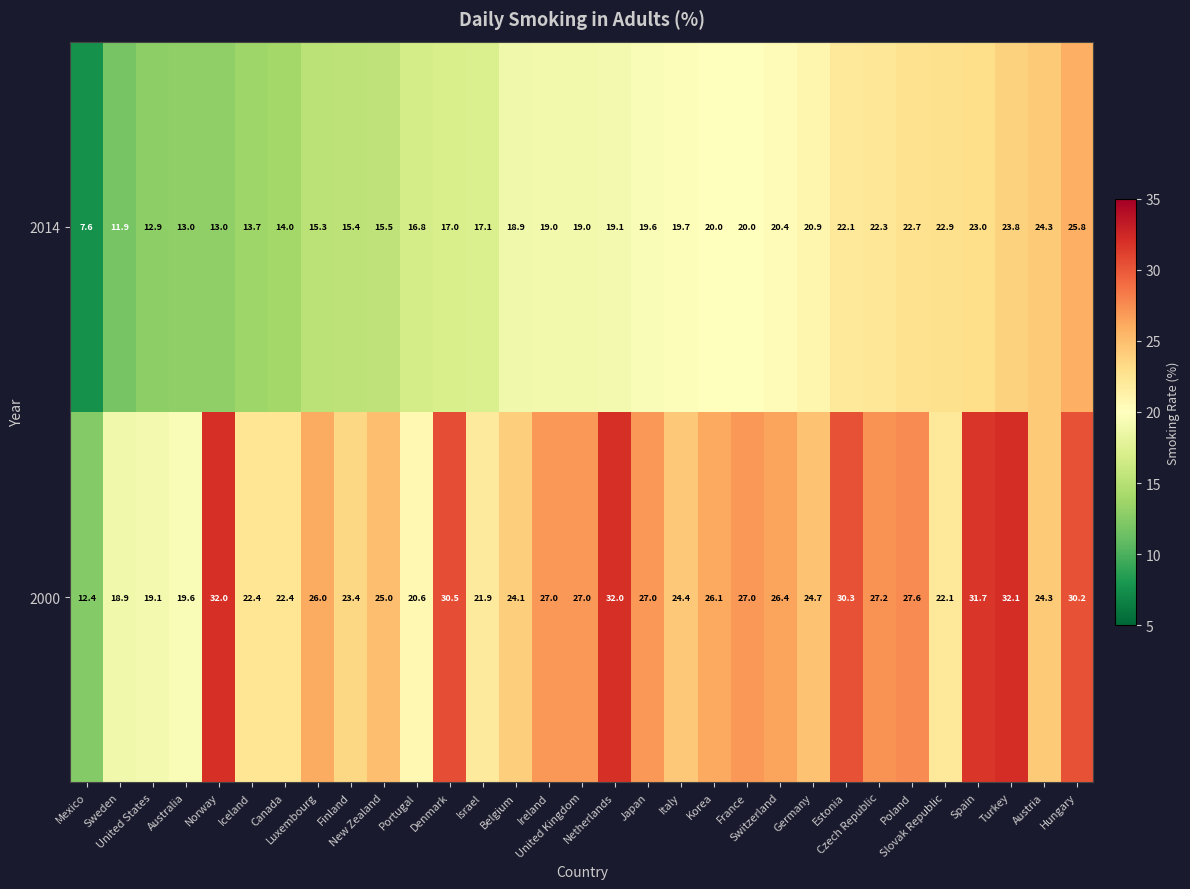

Count the number of categories in the chart.

31